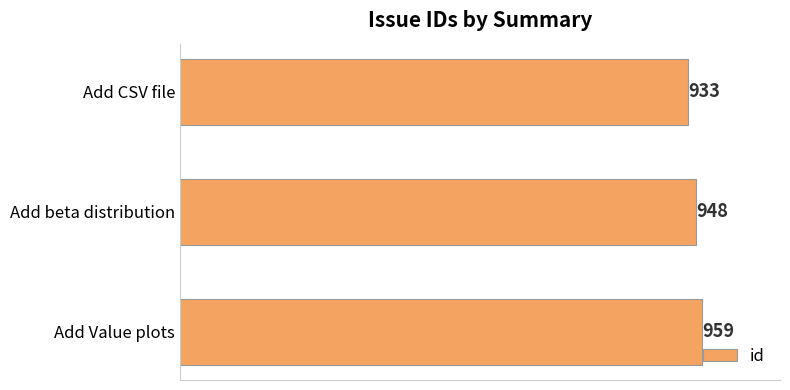

What is the change in value from Add beta distribution to Add Value plots?

+11